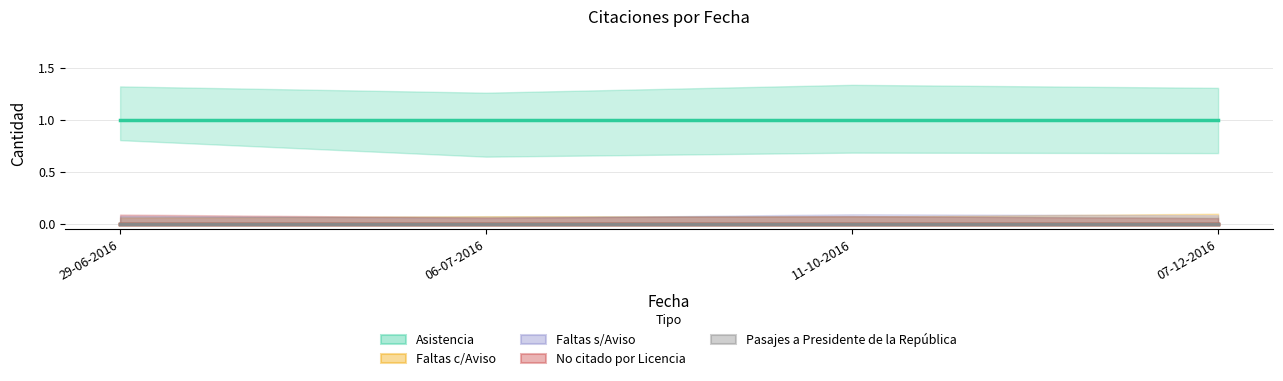

What is the average value of the Asistencia series?

1